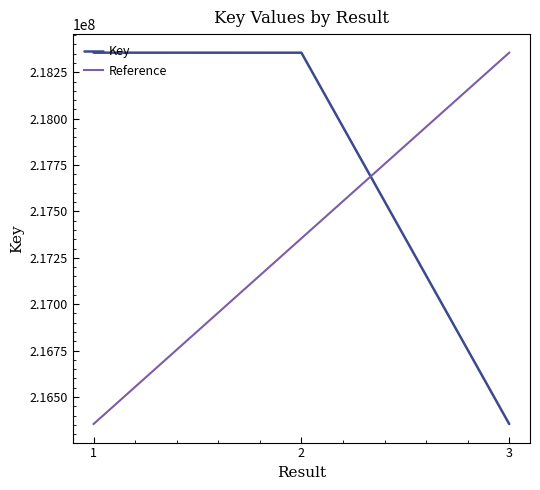

Count the number of data series in this chart.

2